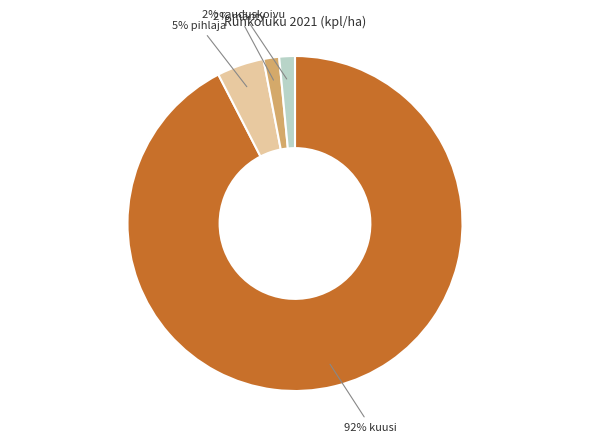

To the nearest percent, what is the average slice percentage?

25%